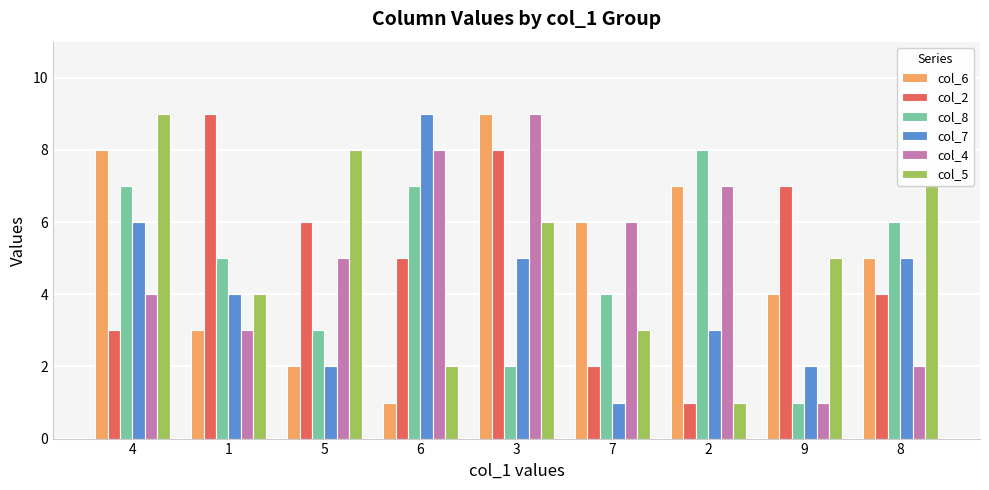

At which label does col_2 first exceed 5?

1